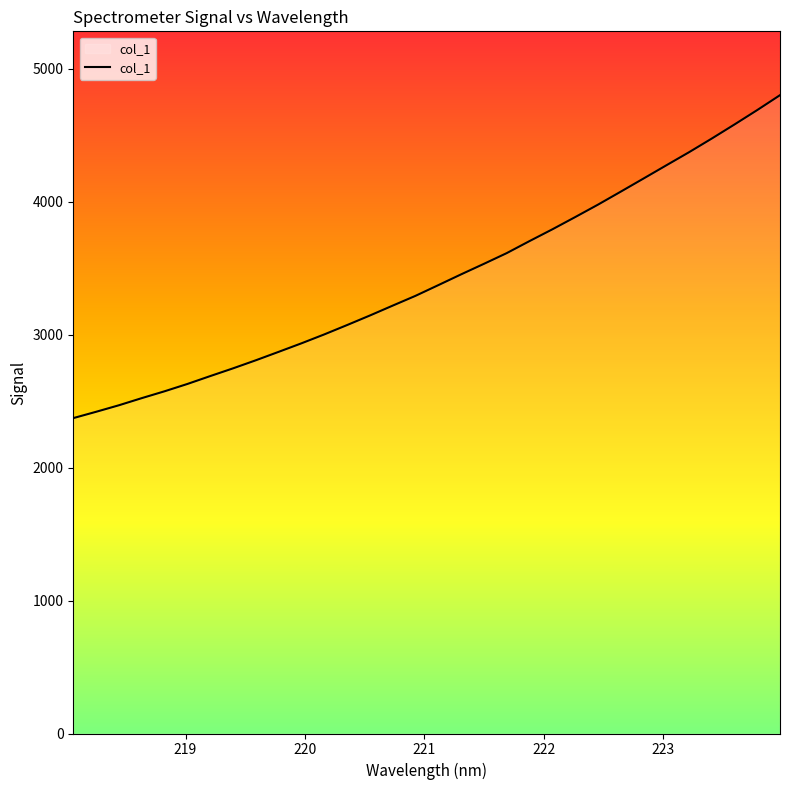

What is the difference between the second highest and minimum values?

2316.2